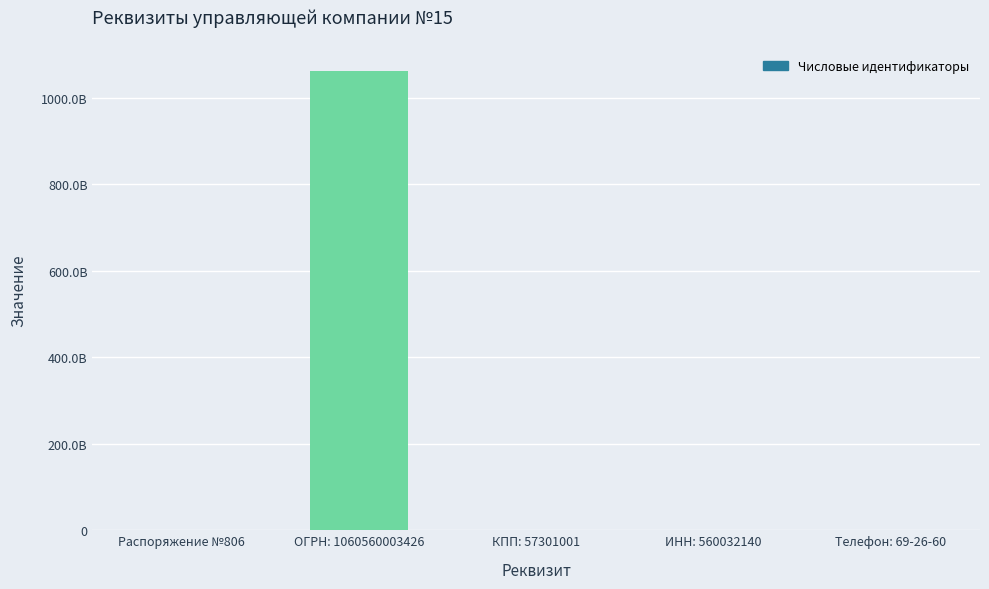

What is the difference between the maximum and minimum values?

1060560002620